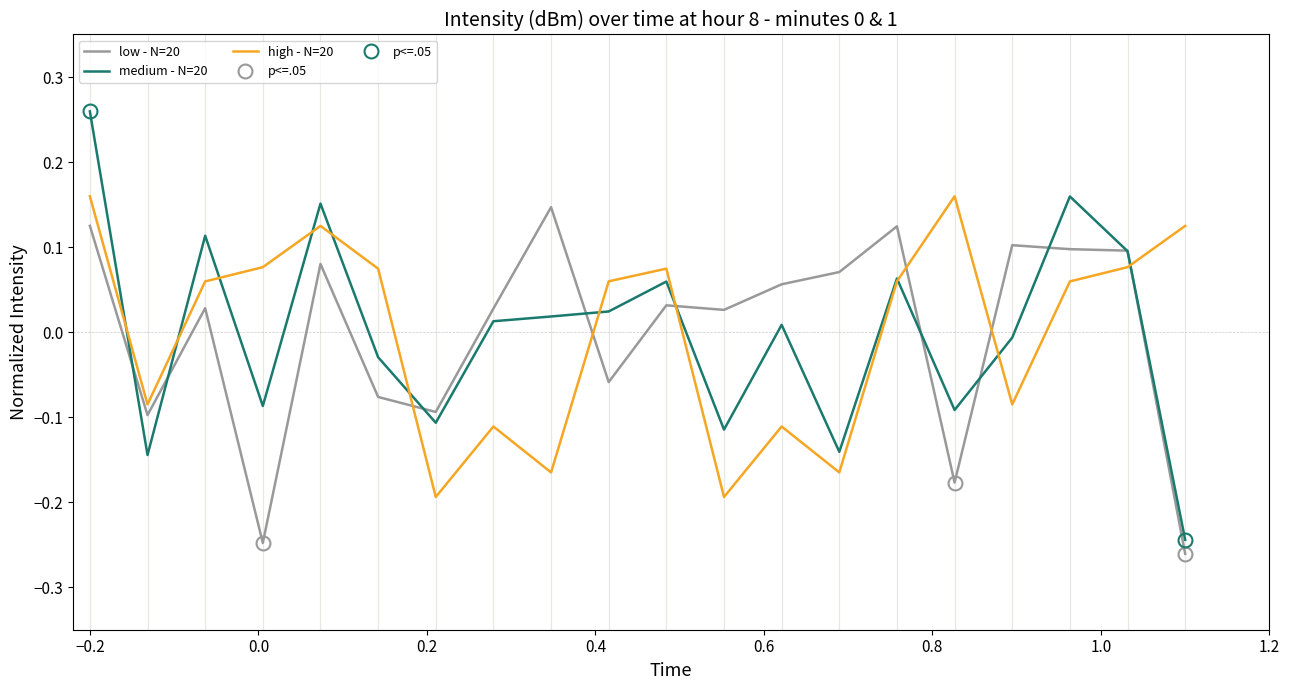

How many lines are shown in the chart?

3